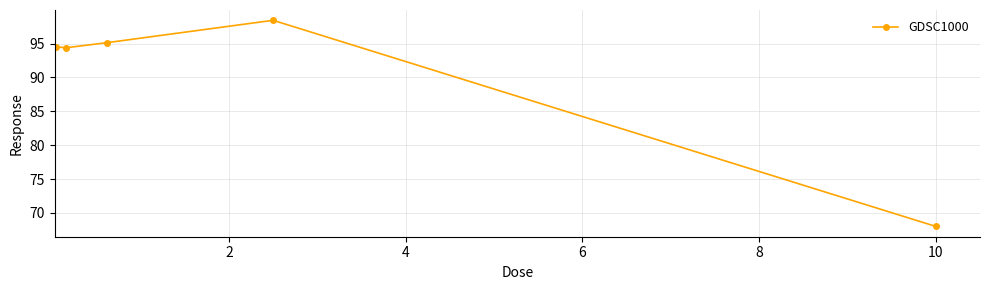

Reading left to right, extract all data points from this chart.

94.5	94.4	95.1	98.4	68.0